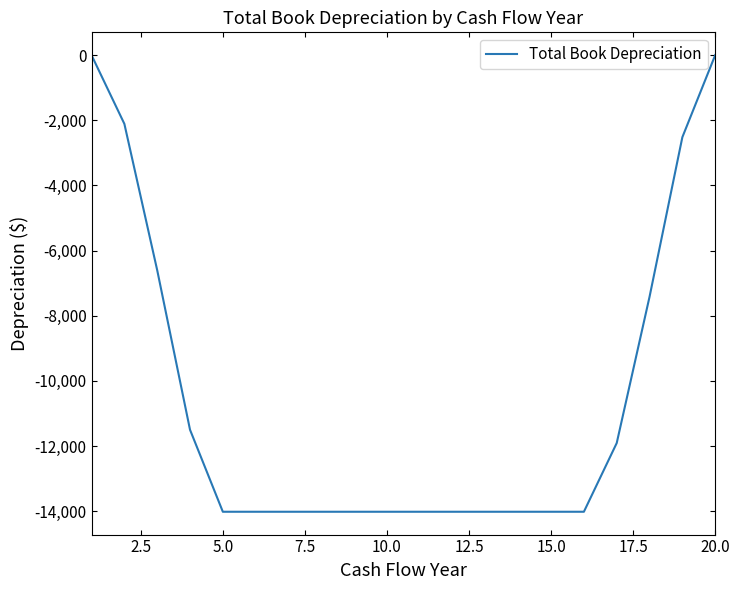

Reading left to right, extract all data points from this chart.

0.0	-2108.2	-6598.2	-11497.4	-14014.8	-14014.8	-14014.8	-14014.8	-14014.8	-14014.8	-14014.8	-14014.8	-14014.8	-14014.8	-14014.8	-14014.8	-11906.7	-7416.7	-2517.4	0.0